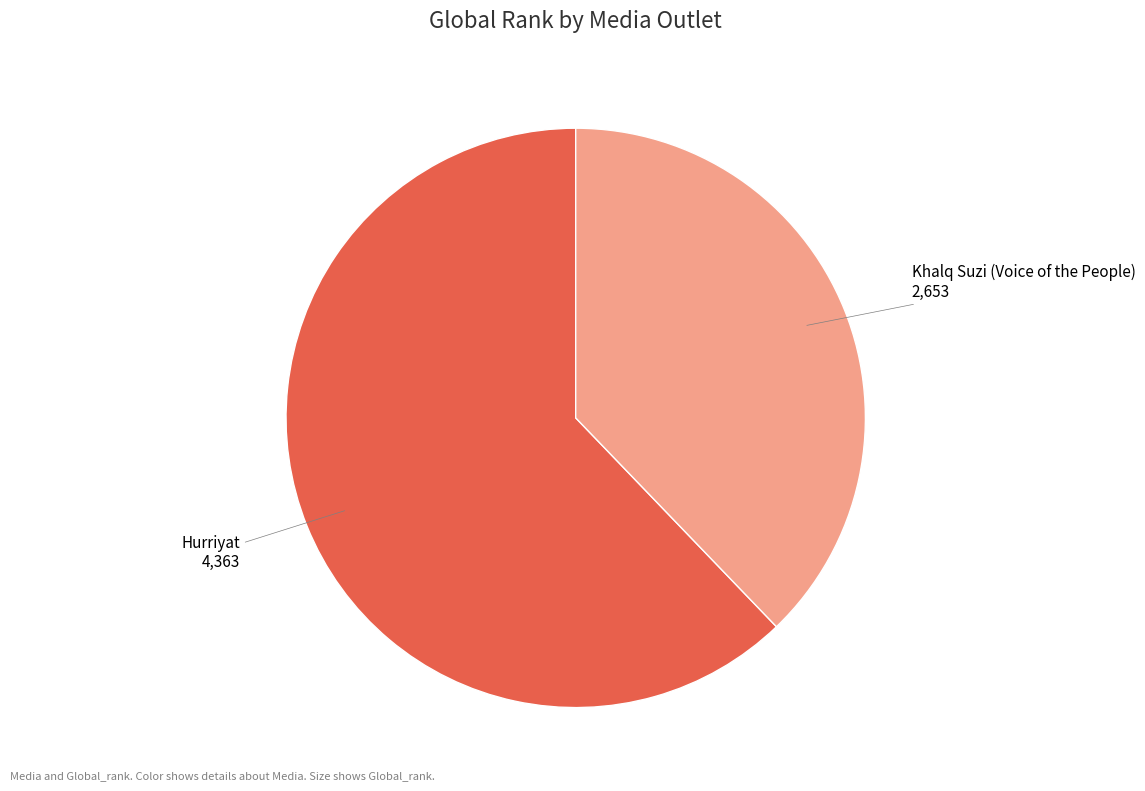

What is the ratio of the value at Hurriyat to the value at Khalq Suzi (Voice of the People)?

1.6